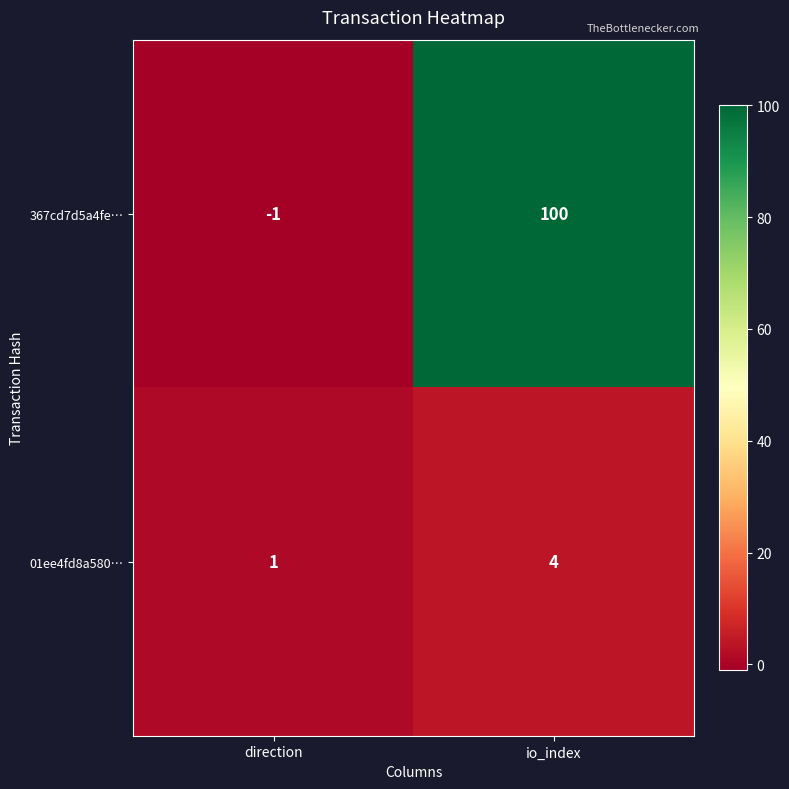

What is the total value across all series at io_index?

104